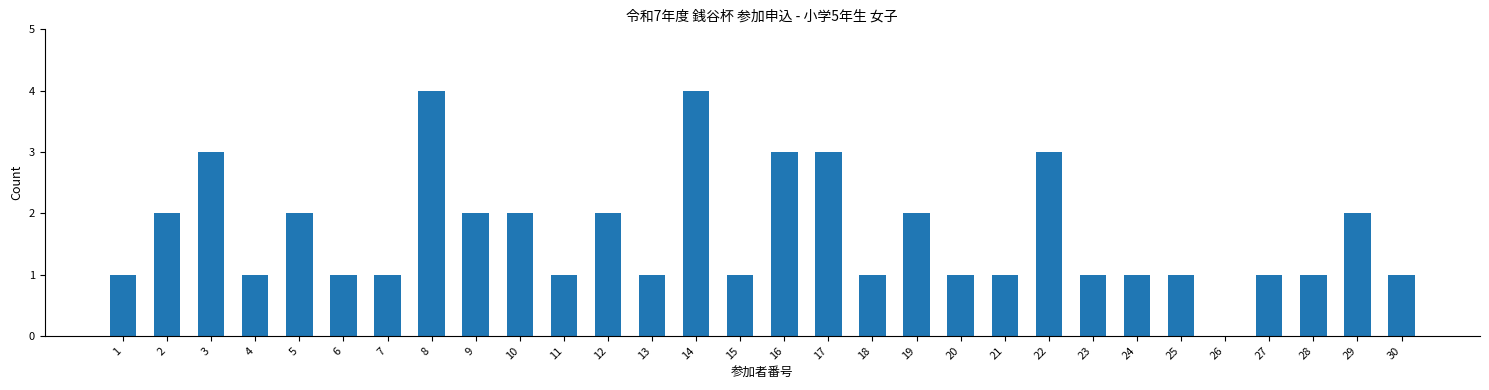

What is the maximum value shown in the chart?

4